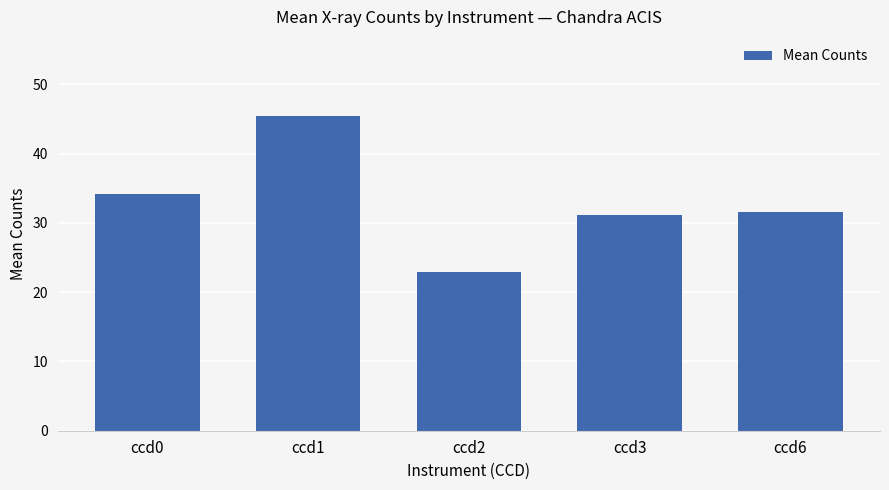

What is the value of the 5th bar from the left?

31.6